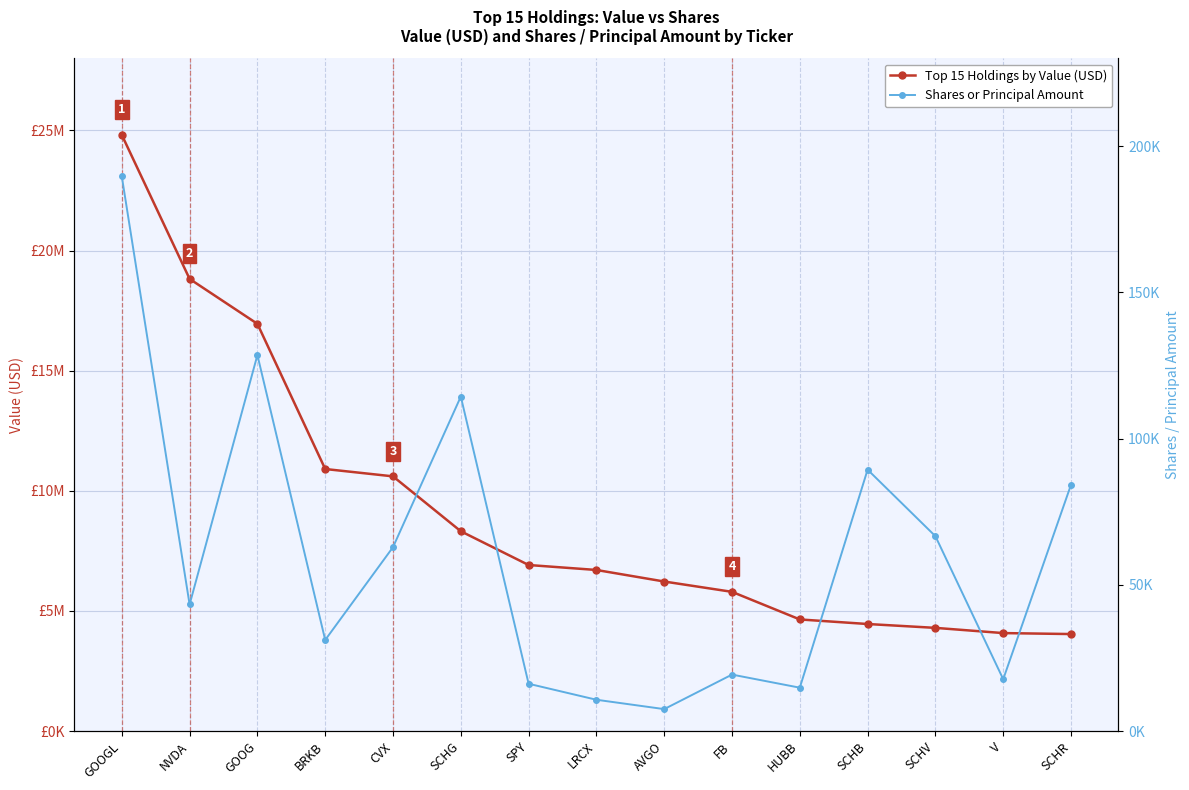

How many data points in Top 15 Holdings by Value (USD) are above 6703943?

7